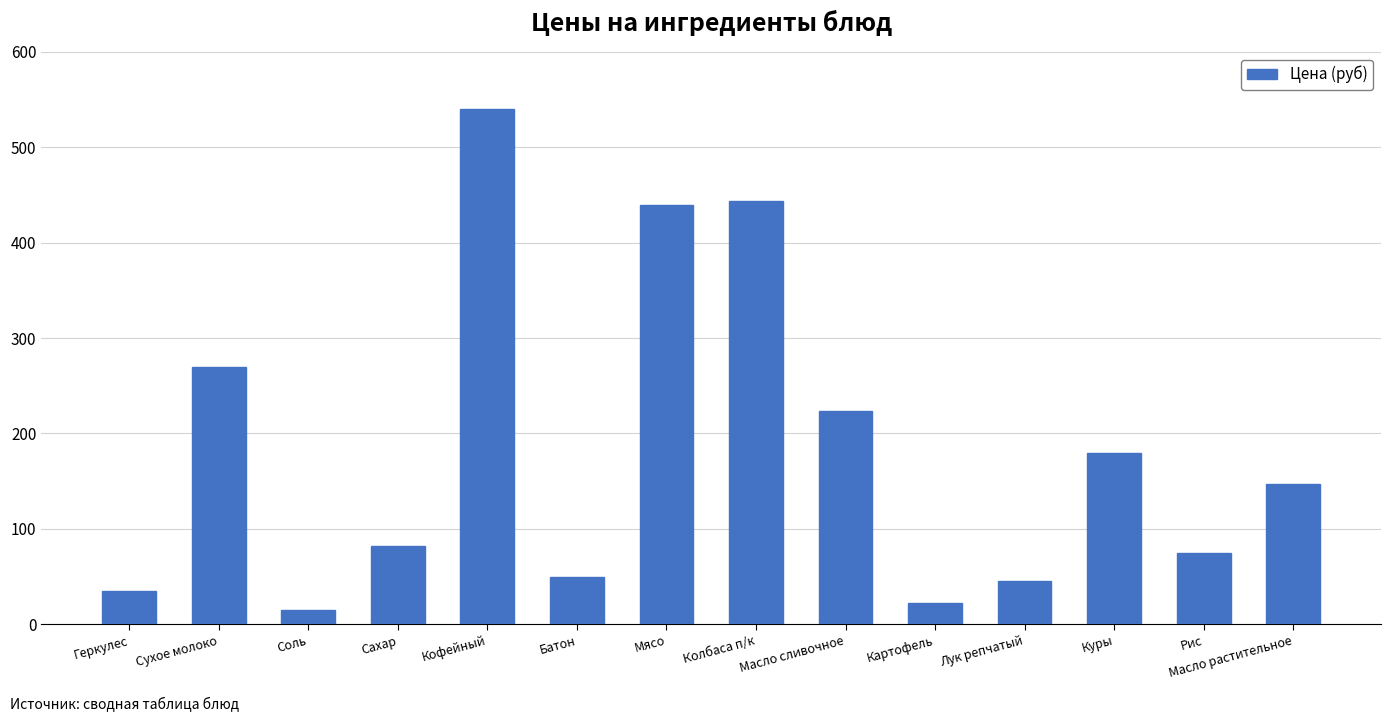

Reading left to right, transcribe all the data shown in this chart.

Геркулес=34.5	Сухое молоко=270.0	Соль=15.0	Сахар=82.5	Кофейный=540.0	Батон=49.4	Мясо=439.1	Колбаса п/к=443.6	Масло сливочное=223.5	Картофель=22.5	Лук репчатый=45.0	Куры=180.0	Рис=75.0	Масло растительное=146.8